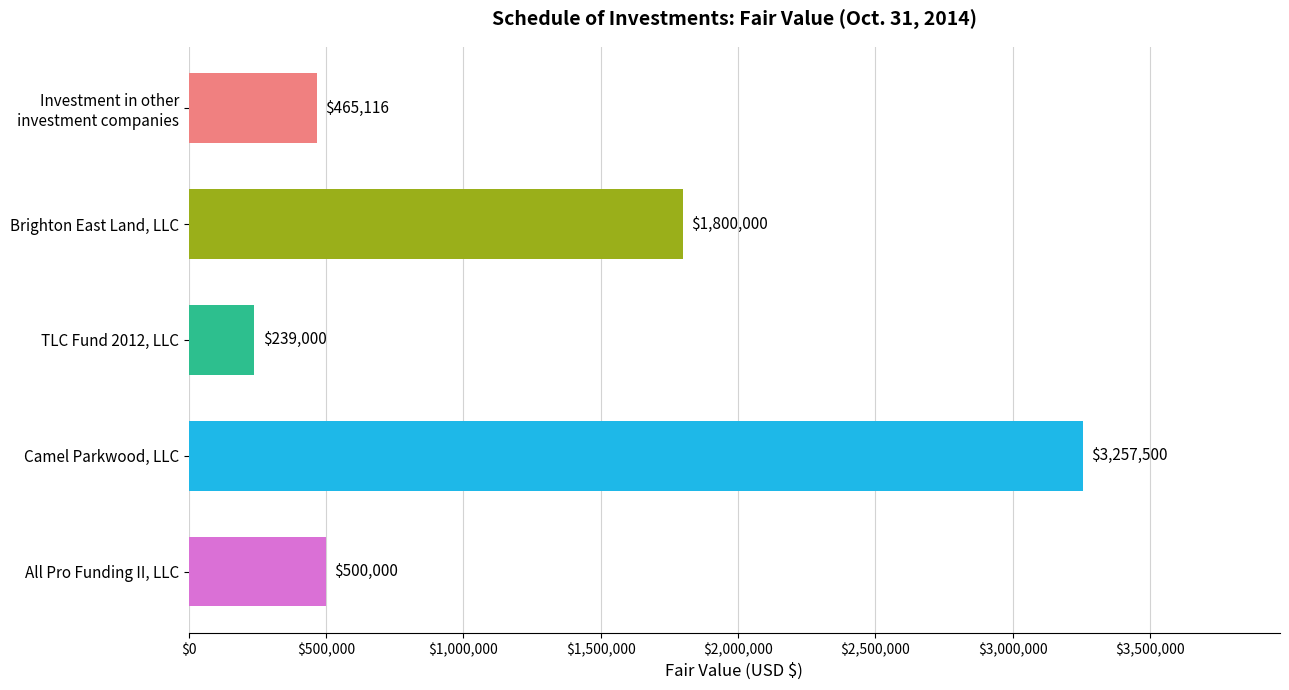

What is the difference between the values at All Pro Funding II, LLC and TLC Fund 2012, LLC?

261000